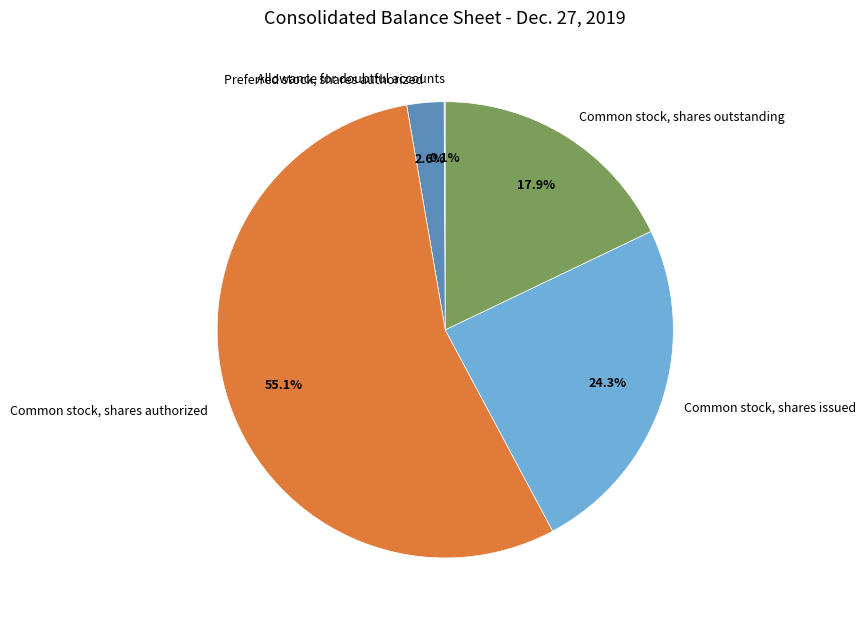

Which category accounts for the majority?

Common stock, shares authorized